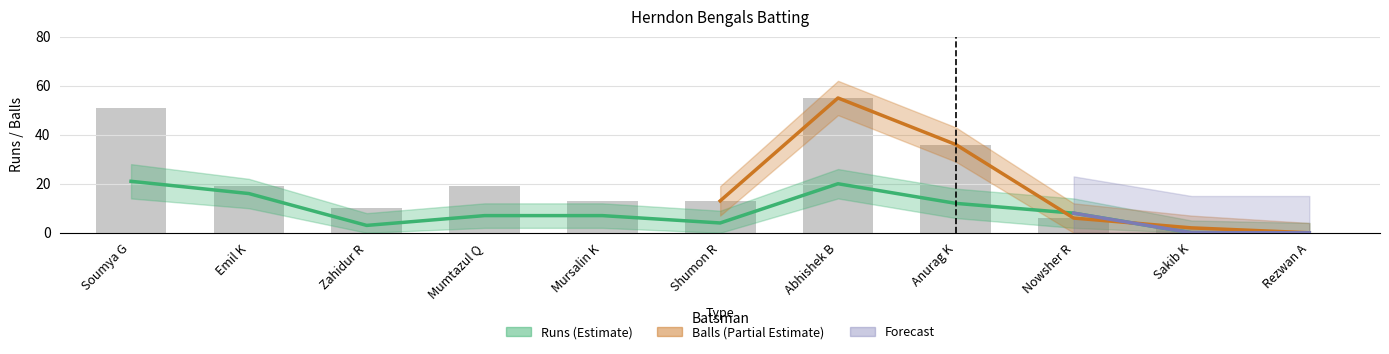

The Balls_upper series shows 4 at Rezwan A. True or false?

True